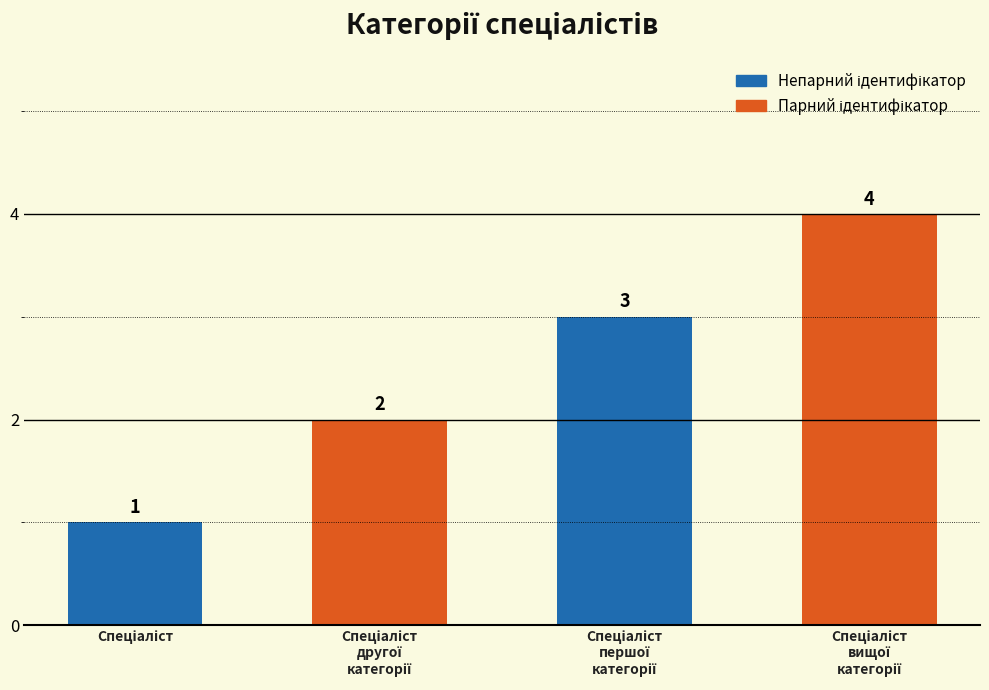

What is the value of the 1st bar from the left?

1